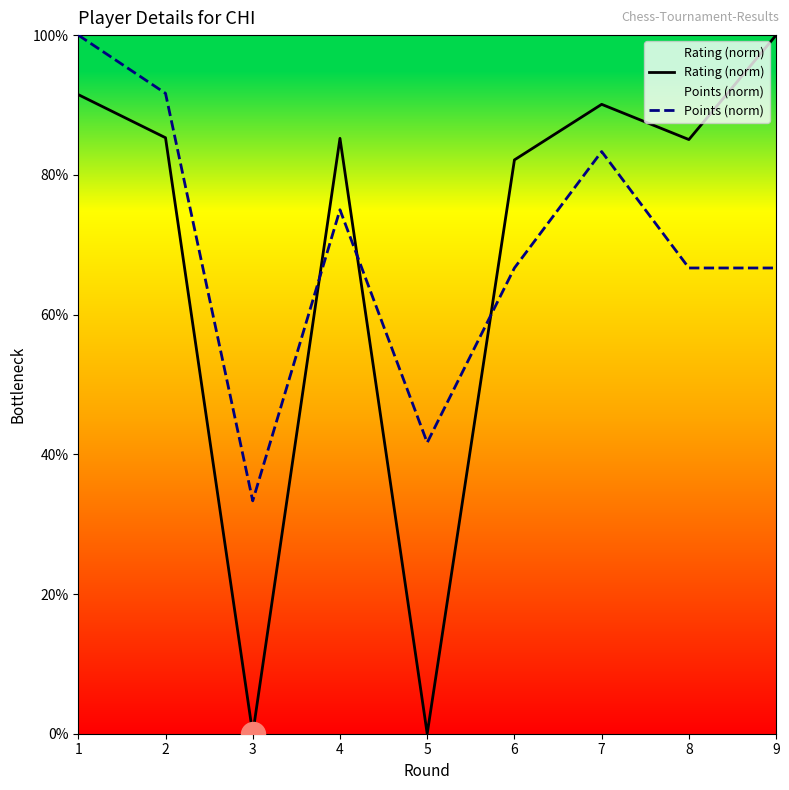

What is the total value across all series at 6?

148.8